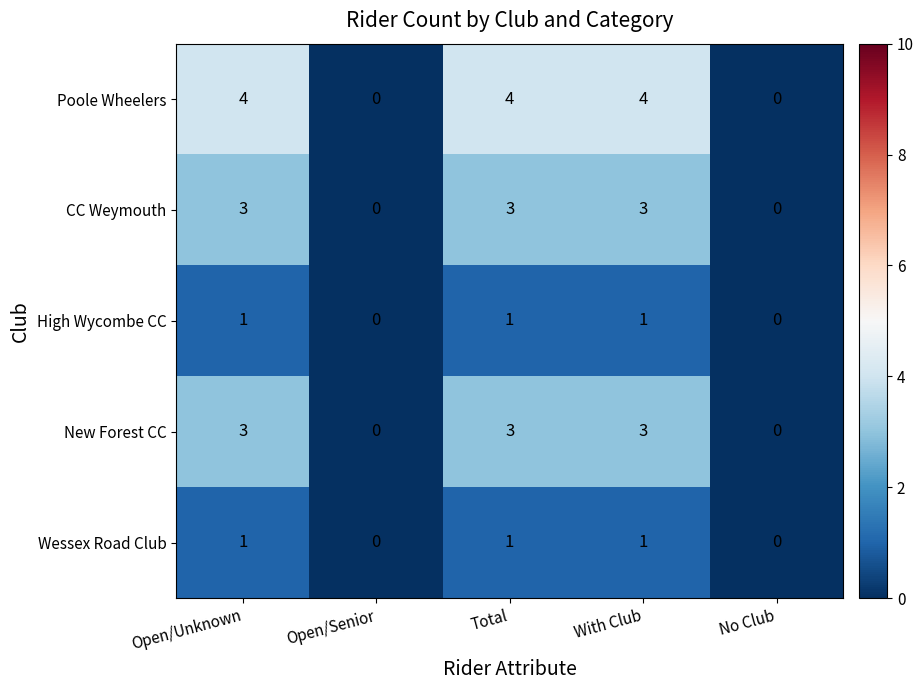

What is the difference between the maximum and minimum values in the Poole Wheelers series?

4